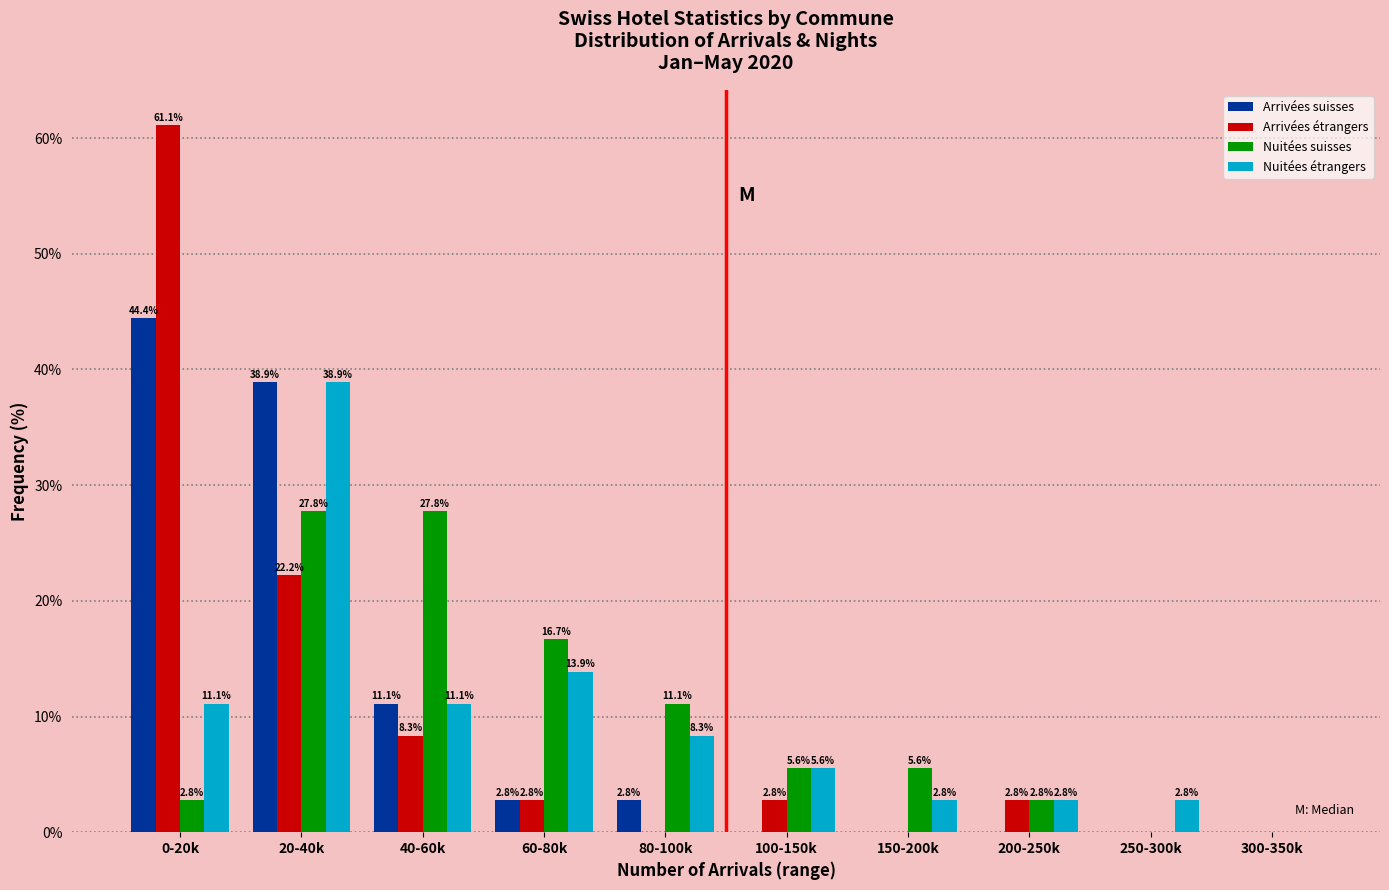

Reading left to right, transcribe all the data shown in this chart.

Arrivées suisses: 0-20k=44.4	20-40k=38.9	40-60k=11.1	60-80k=2.8	80-100k=2.8	100-150k=0.0	150-200k=0.0	200-250k=0.0	250-300k=0.0	300-350k=0.0
Arrivées étrangers: 0-20k=61.1	20-40k=22.2	40-60k=8.3	60-80k=2.8	80-100k=0.0	100-150k=2.8	150-200k=0.0	200-250k=2.8	250-300k=0.0	300-350k=0.0
Nuitées suisses: 0-20k=2.8	20-40k=27.8	40-60k=27.8	60-80k=16.7	80-100k=11.1	100-150k=5.6	150-200k=5.6	200-250k=2.8	250-300k=0.0	300-350k=0.0
Nuitées étrangers: 0-20k=11.1	20-40k=38.9	40-60k=11.1	60-80k=13.9	80-100k=8.3	100-150k=5.6	150-200k=2.8	200-250k=2.8	250-300k=2.8	300-350k=0.0